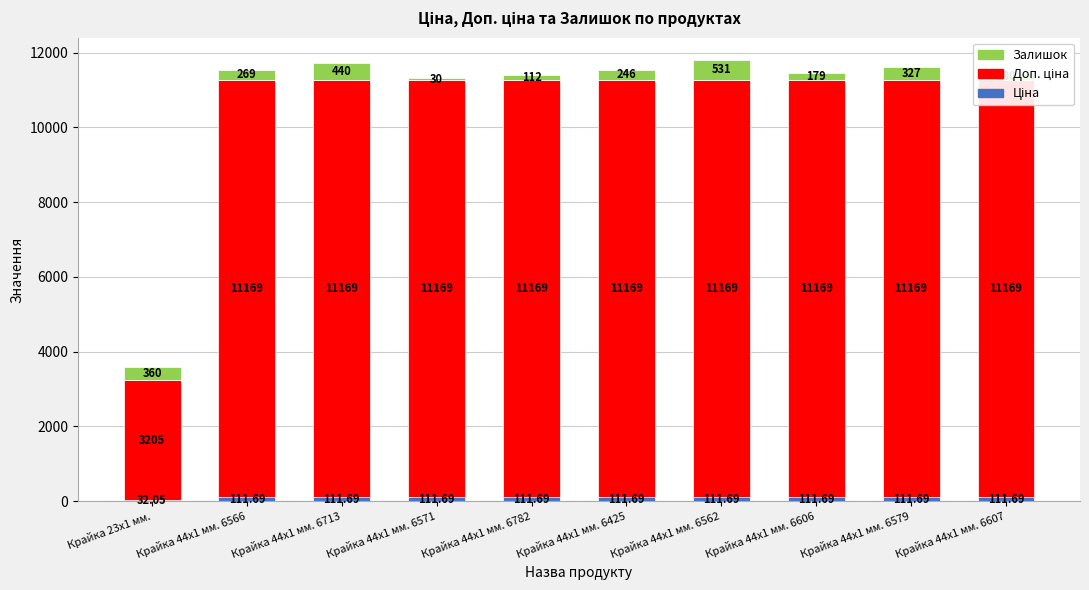

Between Крайка 23x1 мм. and Крайка 44x1 мм. 6606, which is larger?

Крайка 44x1 мм. 6606